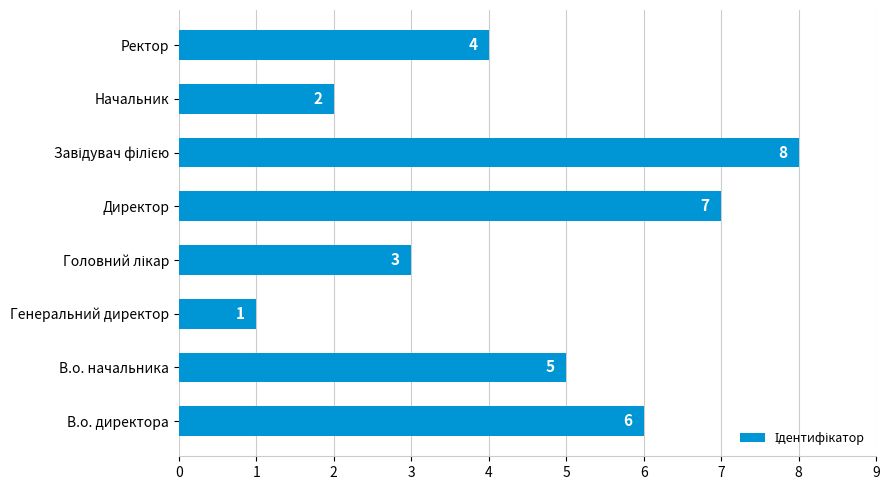

What is the difference between the maximum and minimum values?

7